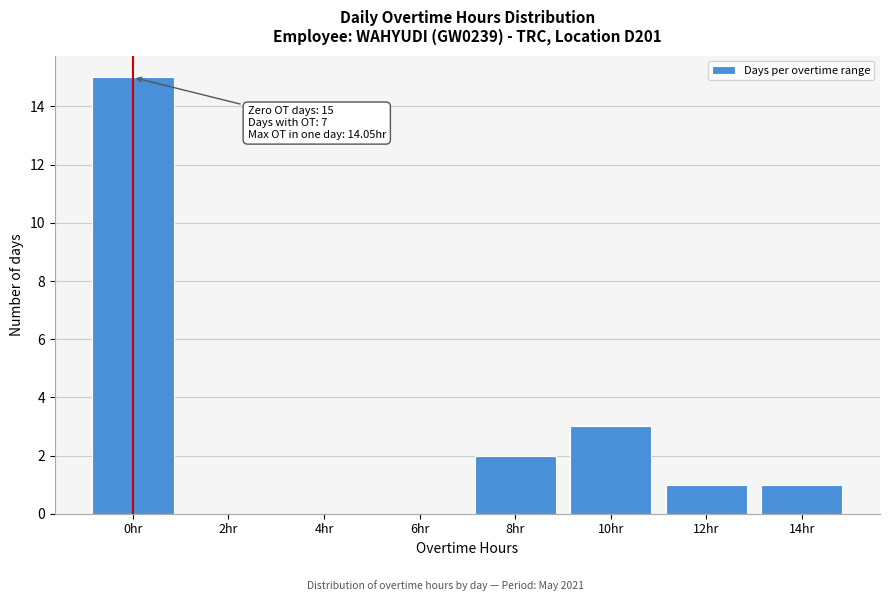

Reading left to right, list all the values displayed in this chart.

0hr=15	2hr=0	4hr=0	6hr=0	8hr=2	10hr=3	12hr=1	14hr=1